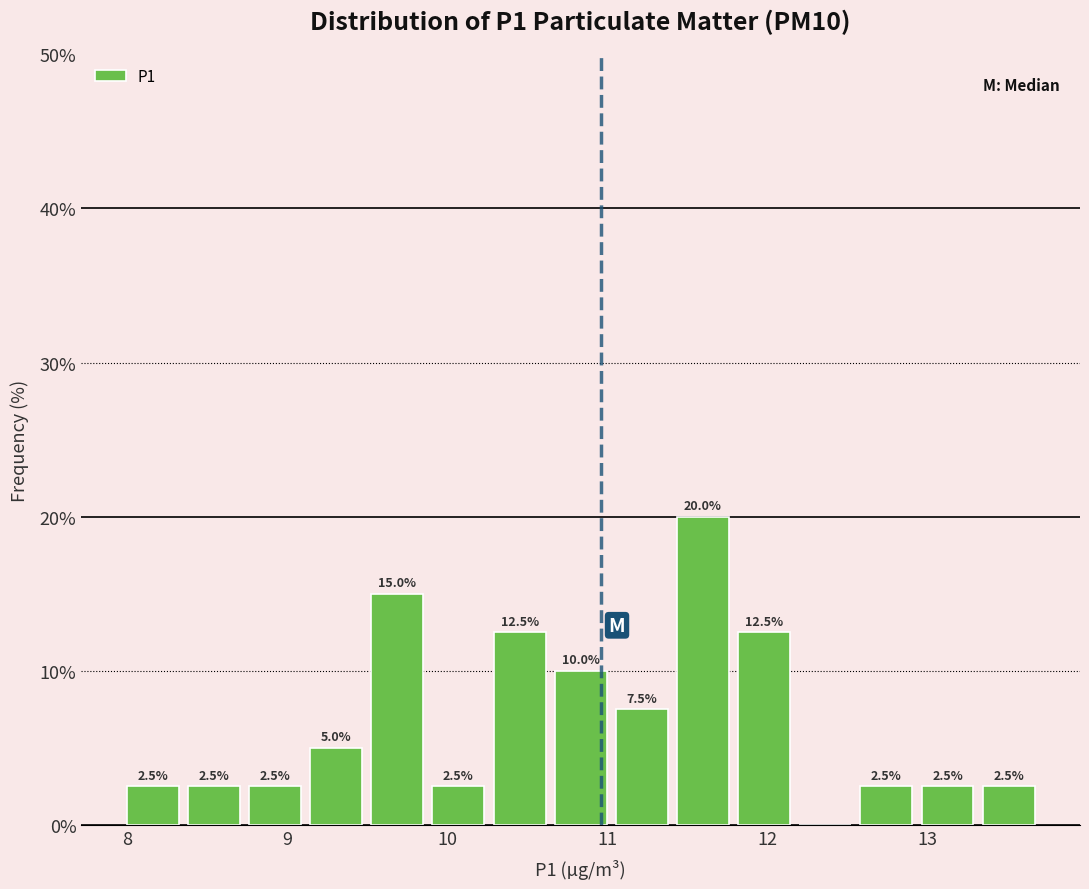

Around what value on the x-axis is the tallest bar? Give the approximate position of its centre, as read against the axis.

11.6